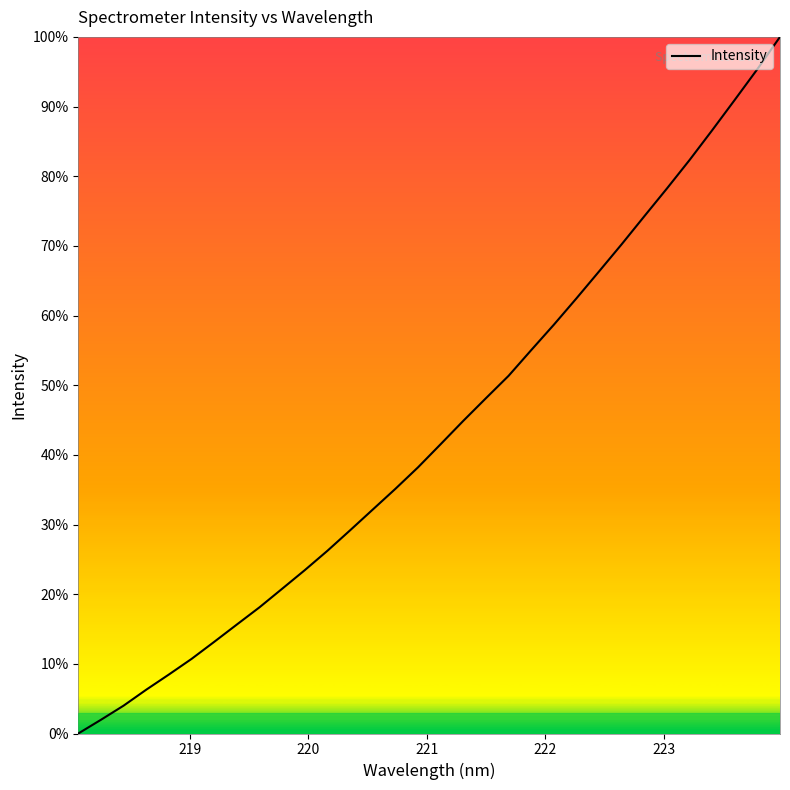

Reading left to right, list all the values displayed in this chart.

0.0	2.0	4.0	6.3	8.5	10.7	13.2	15.6	18.1	20.8	23.5	26.2	29.2	32.2	35.1	38.2	41.5	44.9	48.1	51.3	55.0	58.7	62.5	66.3	70.2	74.3	78.2	82.3	86.6	91.0	95.4	100.0